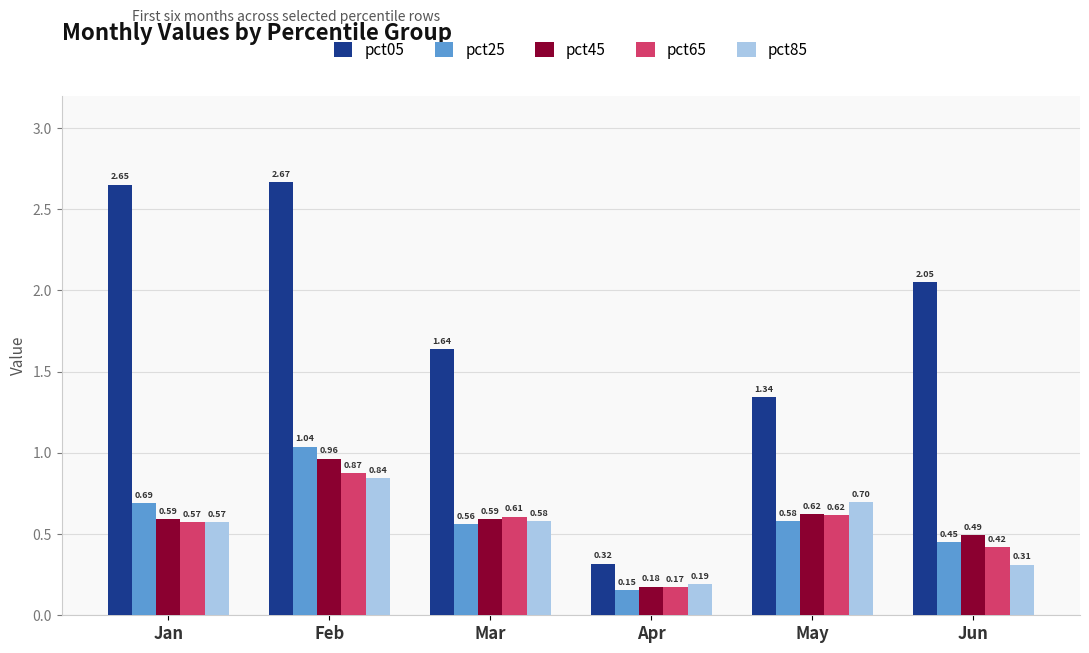

At which category is the sum across all series the highest?

Feb